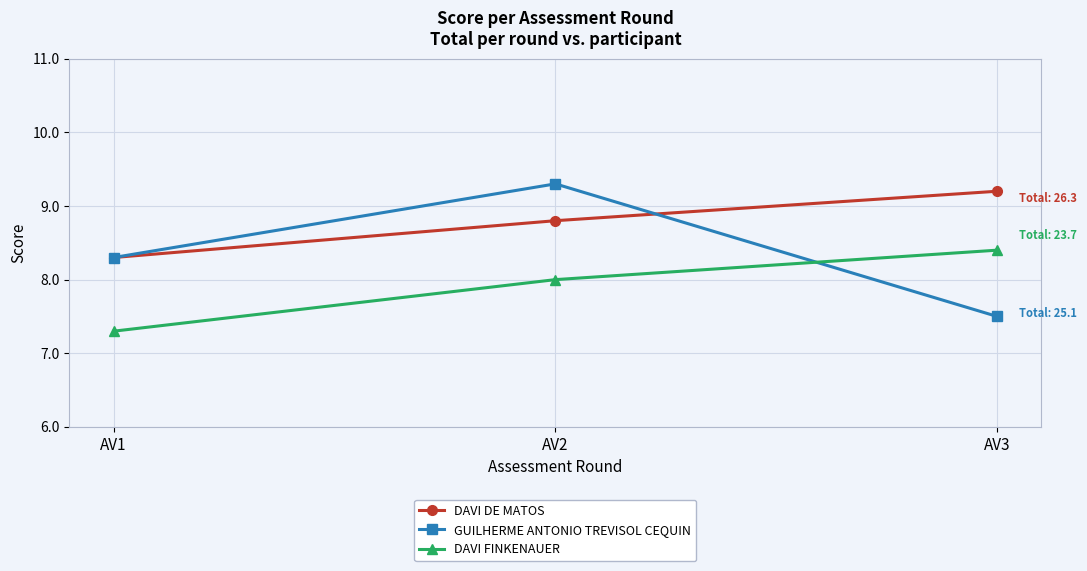

Count the number of categories in the chart.

3